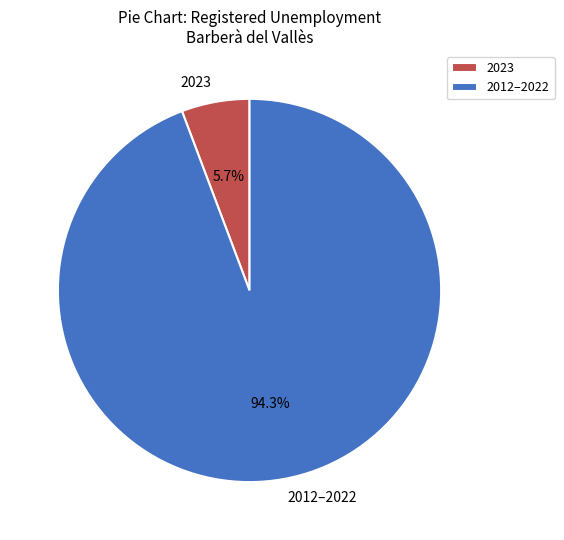

Which slice is the smallest?

2023